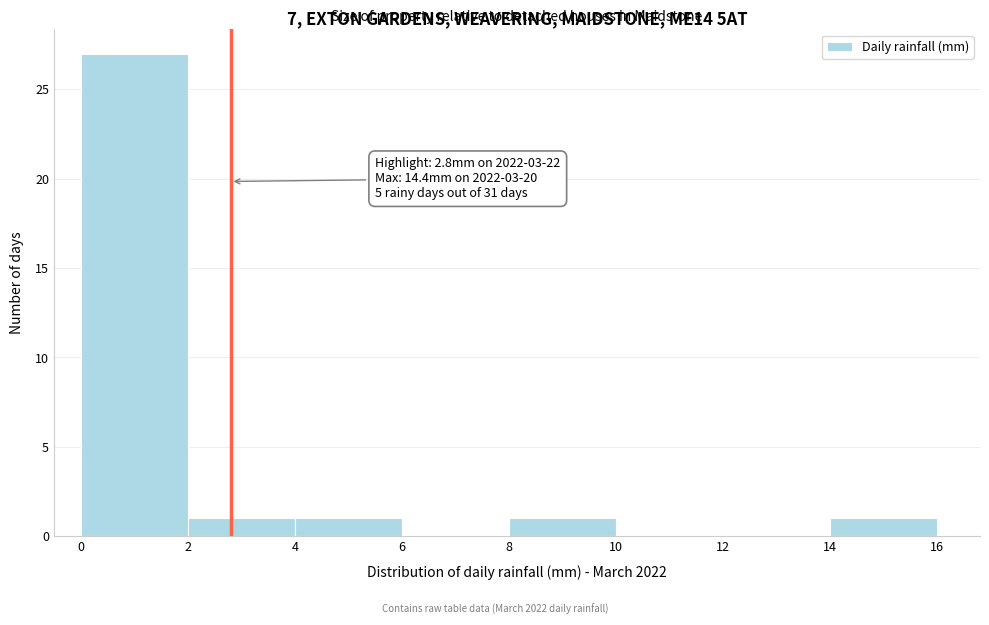

Which range on the x-axis has the tallest bar?

0 to 2